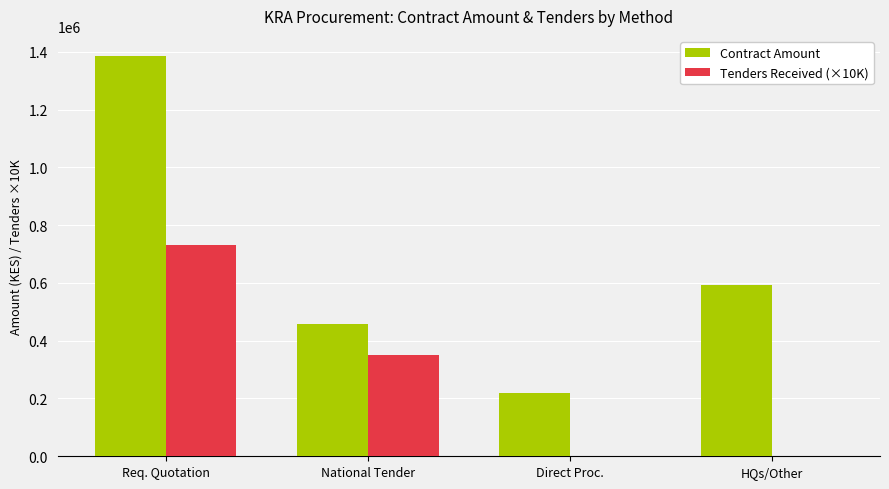

Does the chart contain stacked bars?

No